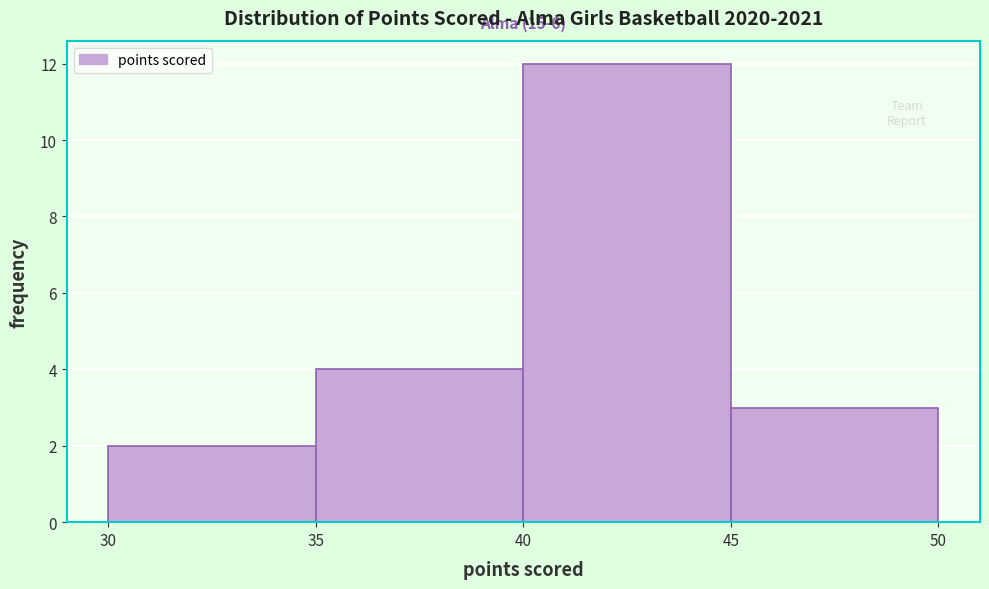

Over which range of the x-axis is the bar tallest?

40 to 45